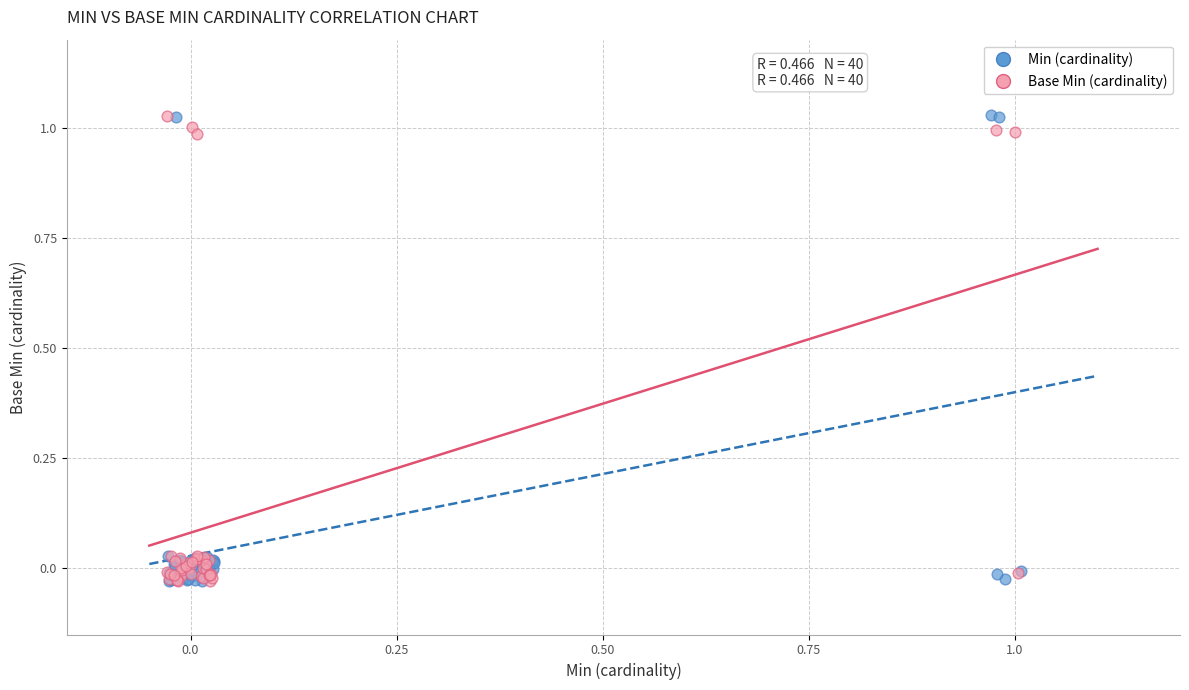

What are all the series names shown in the legend?

Min (cardinality), Base Min (cardinality)